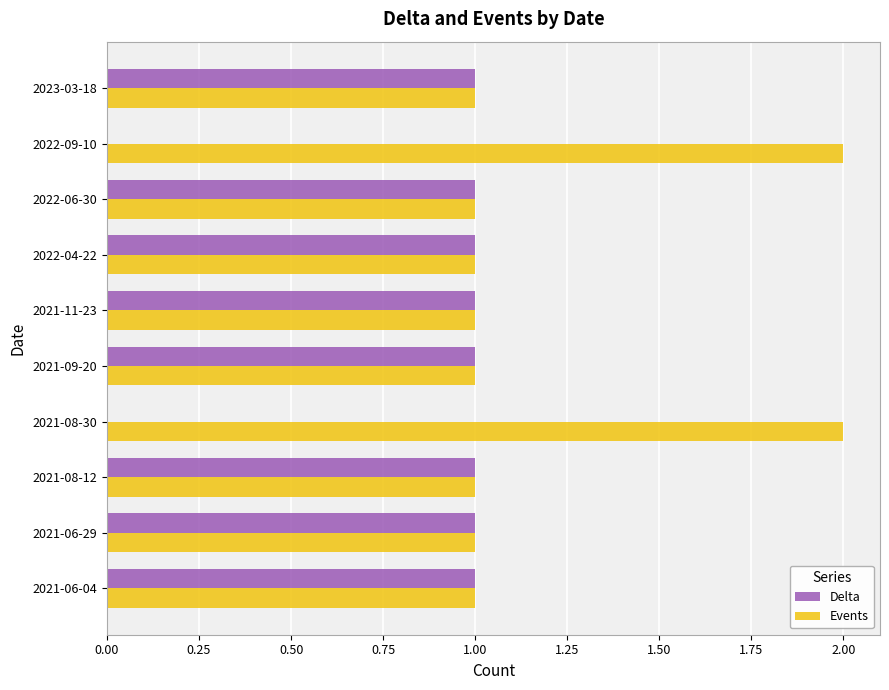

The Events series shows 1 at 2023-03-18. True or false?

True